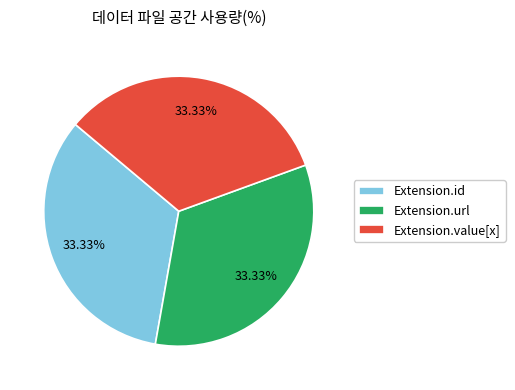

Is it true that Extension.value[x] is 39% of the pie?

False